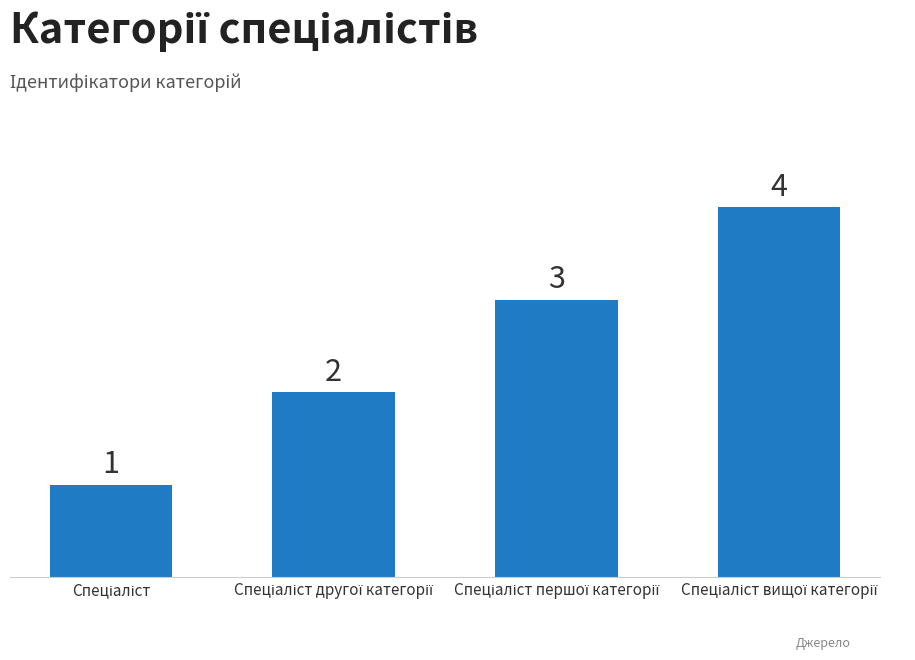

What is the value of the 1st bar from the left?

1